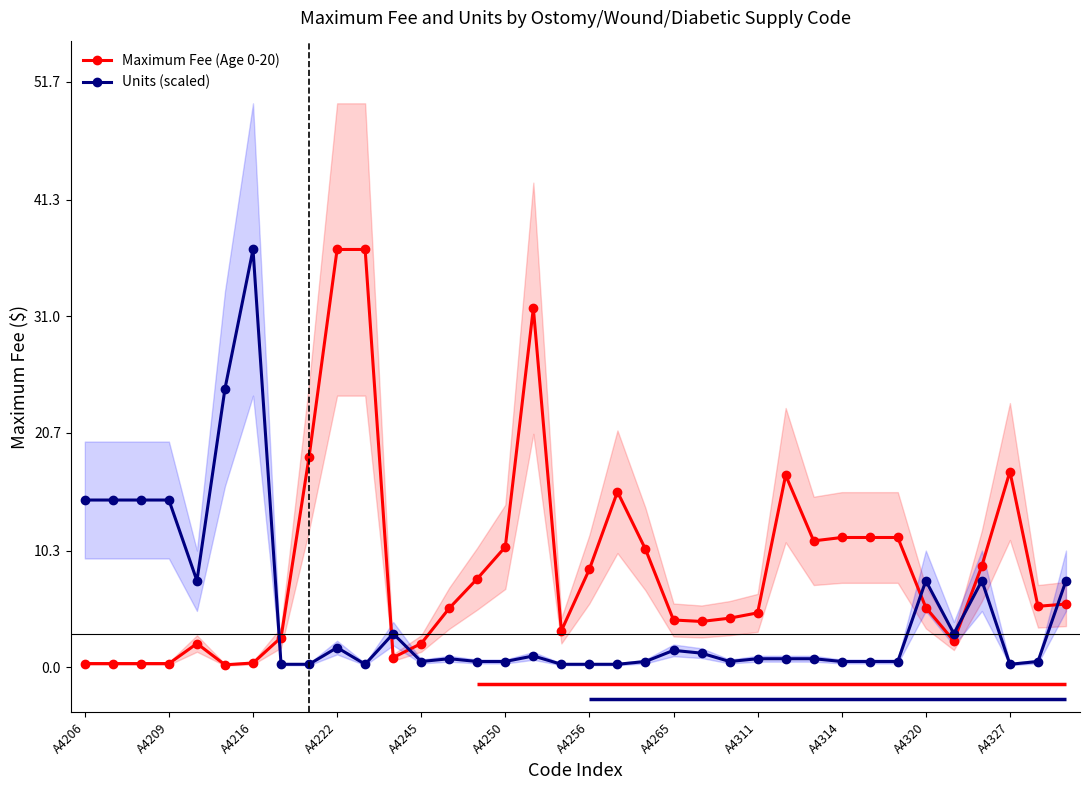

Which series changed the most between 20 and 22?

Maximum Fee (Age 0-20)